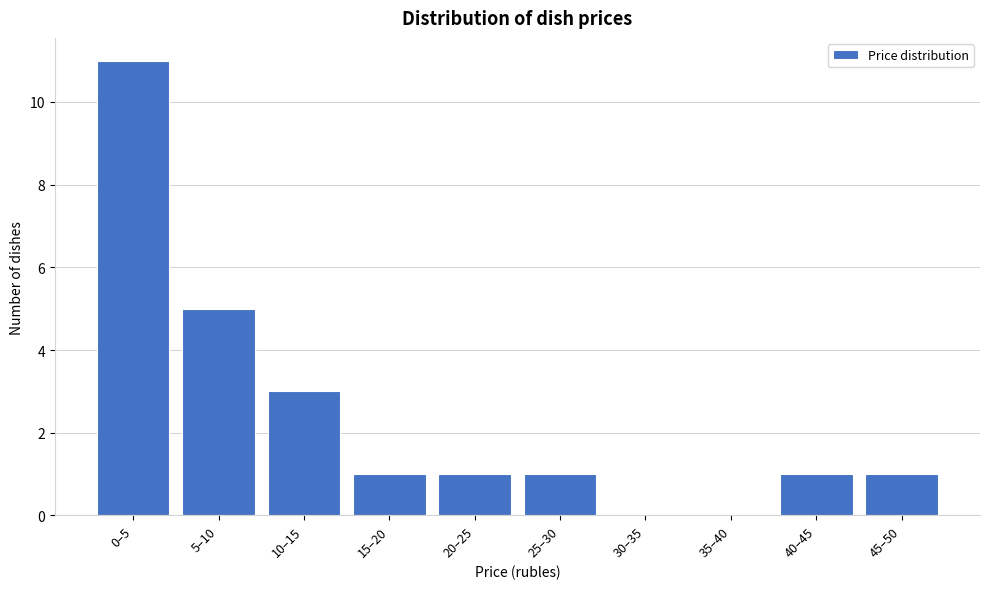

Reading left to right, what are all the values shown in this chart?

0–5=11	5–10=5	10–15=3	15–20=1	20–25=1	25–30=1	30–35=0	35–40=0	40–45=1	45–50=1